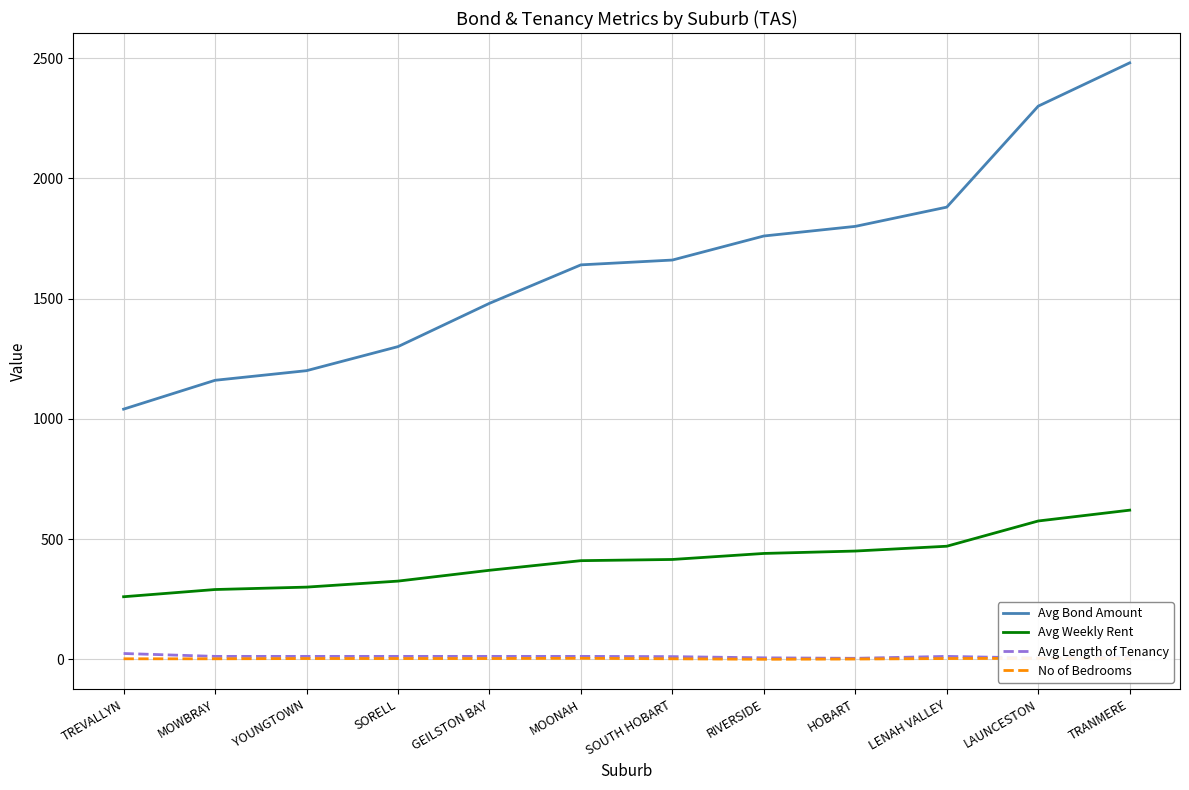

Reading left to right, extract all data points from this chart.

Avg Bond Amount: TREVALLYN=1040	MOWBRAY=1160	YOUNGTOWN=1200	SORELL=1300	GEILSTON BAY=1480	MOONAH=1640	SOUTH HOBART=1660	RIVERSIDE=1760	HOBART=1800	LENAH VALLEY=1880	LAUNCESTON=2300	TRANMERE=2480
Avg Weekly Rent: TREVALLYN=260	MOWBRAY=290	YOUNGTOWN=300	SORELL=325	GEILSTON BAY=370	MOONAH=410	SOUTH HOBART=415	RIVERSIDE=440	HOBART=450	LENAH VALLEY=470	LAUNCESTON=575	TRANMERE=620
Avg Length of Tenancy: TREVALLYN=24	MOWBRAY=12	YOUNGTOWN=12	SORELL=12	GEILSTON BAY=12	MOONAH=12	SOUTH HOBART=11	RIVERSIDE=6	HOBART=4	LENAH VALLEY=12	LAUNCESTON=5	TRANMERE=12
No of Bedrooms: TREVALLYN=2	MOWBRAY=2	YOUNGTOWN=3	SORELL=3	GEILSTON BAY=3	MOONAH=4	SOUTH HOBART=2	RIVERSIDE=0	HOBART=1	LENAH VALLEY=3	LAUNCESTON=4	TRANMERE=3